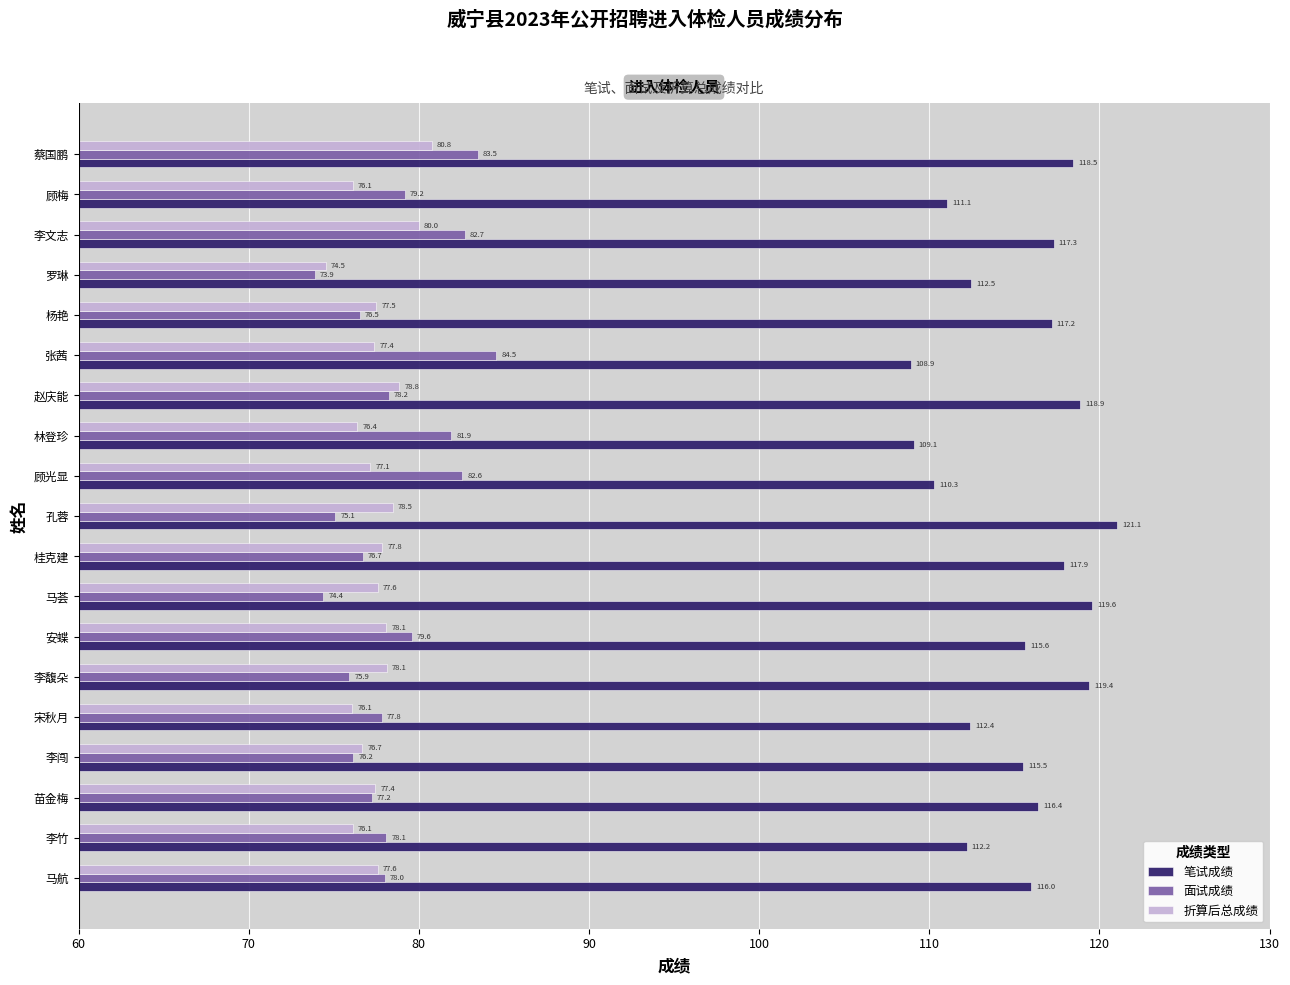

How many categories are shown in the chart?

19